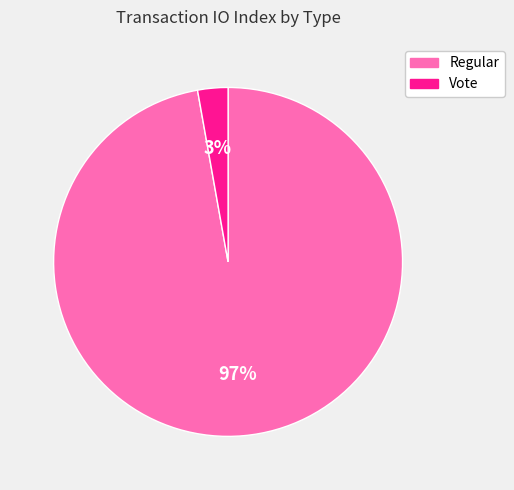

Which slice represents more than half of the pie?

Regular